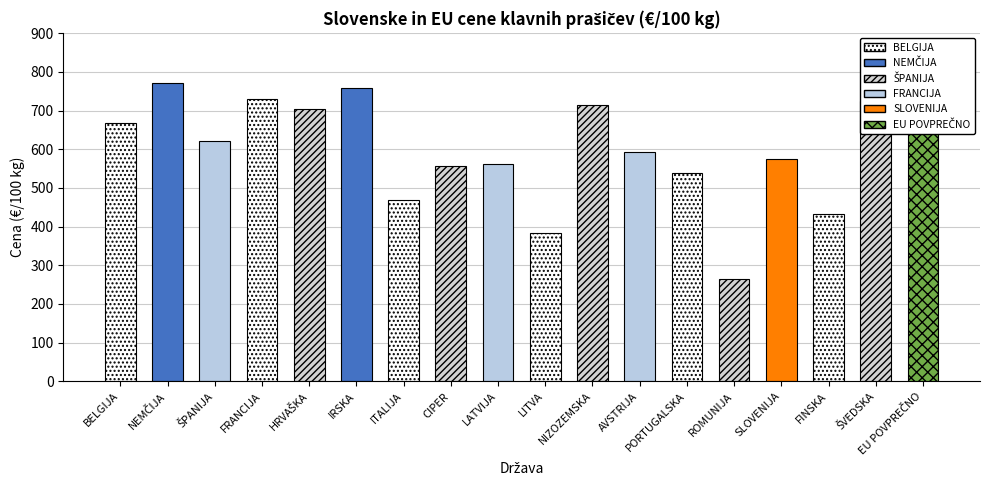

How many values exceed 620?

9